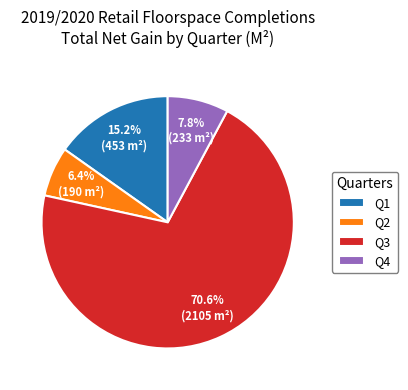

What is the smallest slice in the pie chart?

Q2